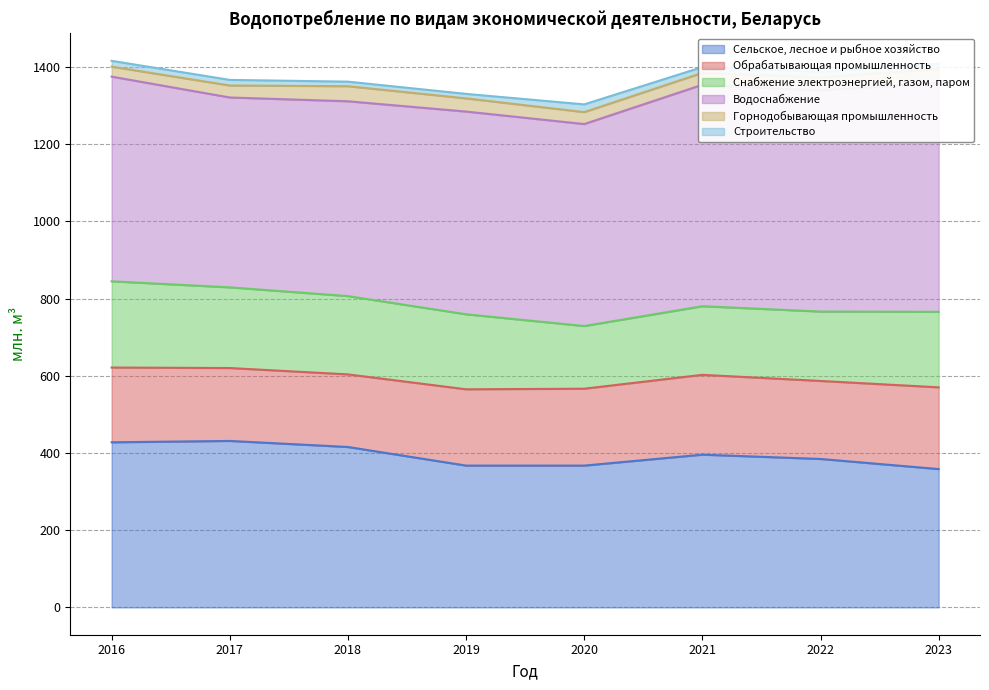

Which series changed the most between 2019 and 2022?

Водоснабжение